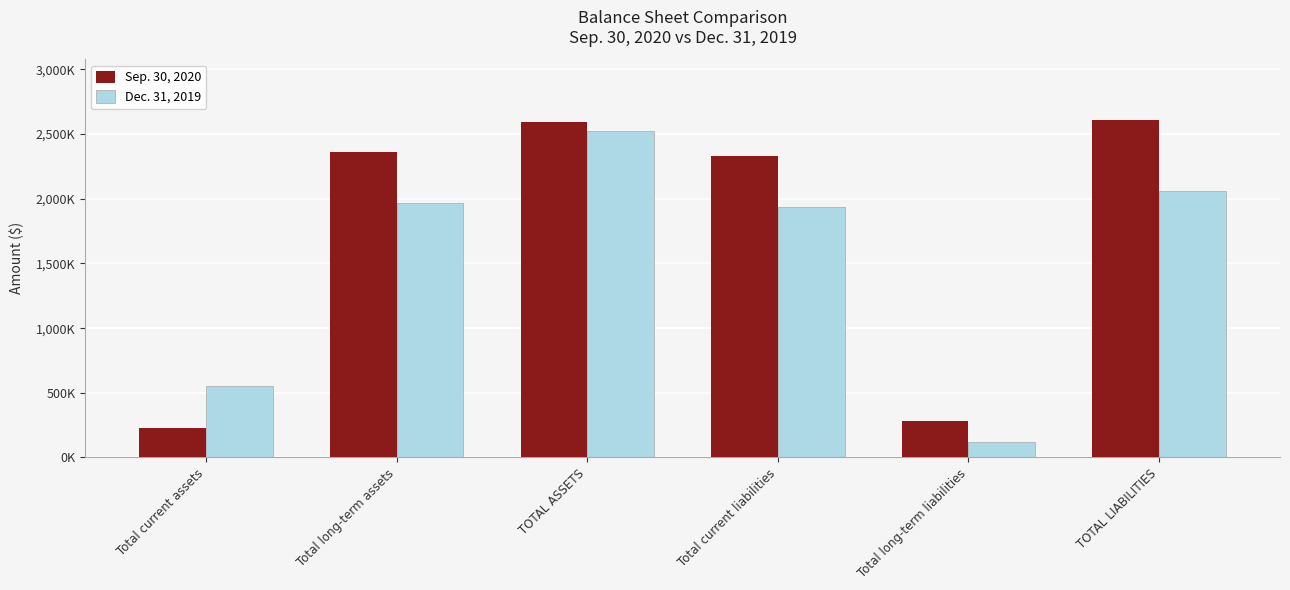

What are all the series names shown in the legend?

Sep. 30, 2020, Dec. 31, 2019